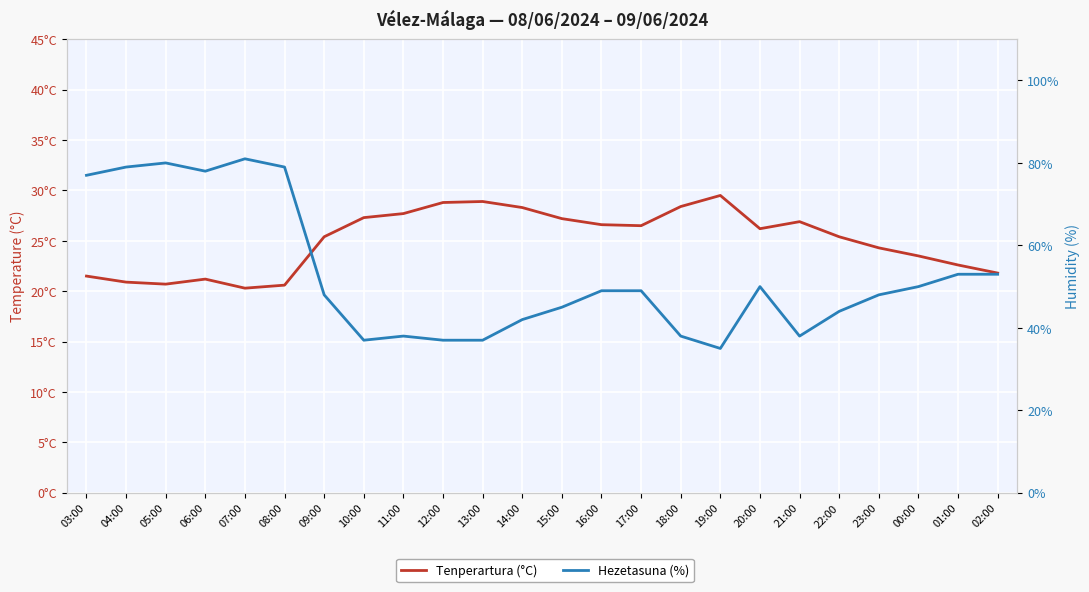

True or false: Hezetasuna (%) has a value of 53.0 at 02:00.

True